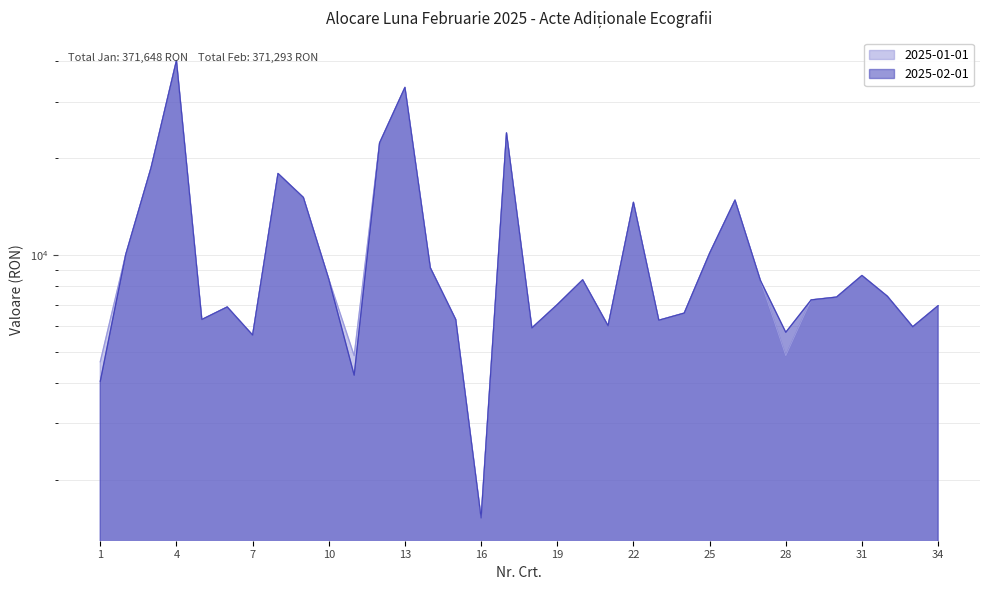

Reading left to right, list all the values displayed in this chart.

2025-01-01: 4650.6	10014.4	18686.0	40246.8	6296.7	6888.2	5631.2	17923.0	15092.6	8408.4	4860.4	22303.2	33207.8	9121.2	6296.7	1520.2	23977.1	5927.0	7006.5	8367.0	6021.6	14577.9	6264.2	6592.5	10123.8	14811.6	8334.5	4860.4	7246.1	7394.0	8630.2	7438.3	5977.3	6950.3
2025-02-01: 4044.0	10014.4	18686.0	40246.8	6296.7	6888.2	5631.2	17923.0	15092.6	8408.4	4226.4	22303.2	33207.8	9121.2	6296.7	1520.2	23977.1	5927.0	7006.5	8367.0	6021.6	14577.9	6264.2	6592.5	10123.8	14811.6	8334.5	5746.6	7246.1	7394.0	8630.2	7438.3	5977.3	6950.3